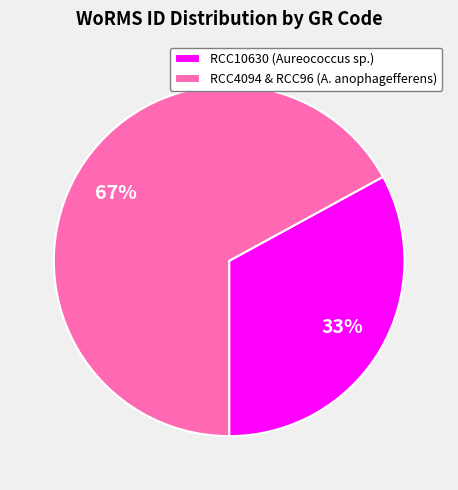

Rank the categories by value from lowest to highest.

RCC10630 (Aureococcus sp.), RCC4094 & RCC96 (A. anophagefferens)